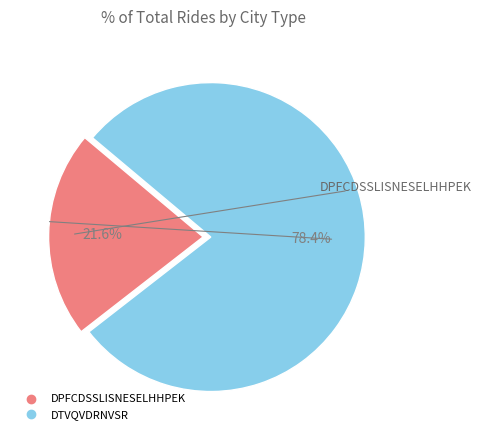

Which category has the smallest portion of the pie?

DPFCDSSLISNESELHHPEK